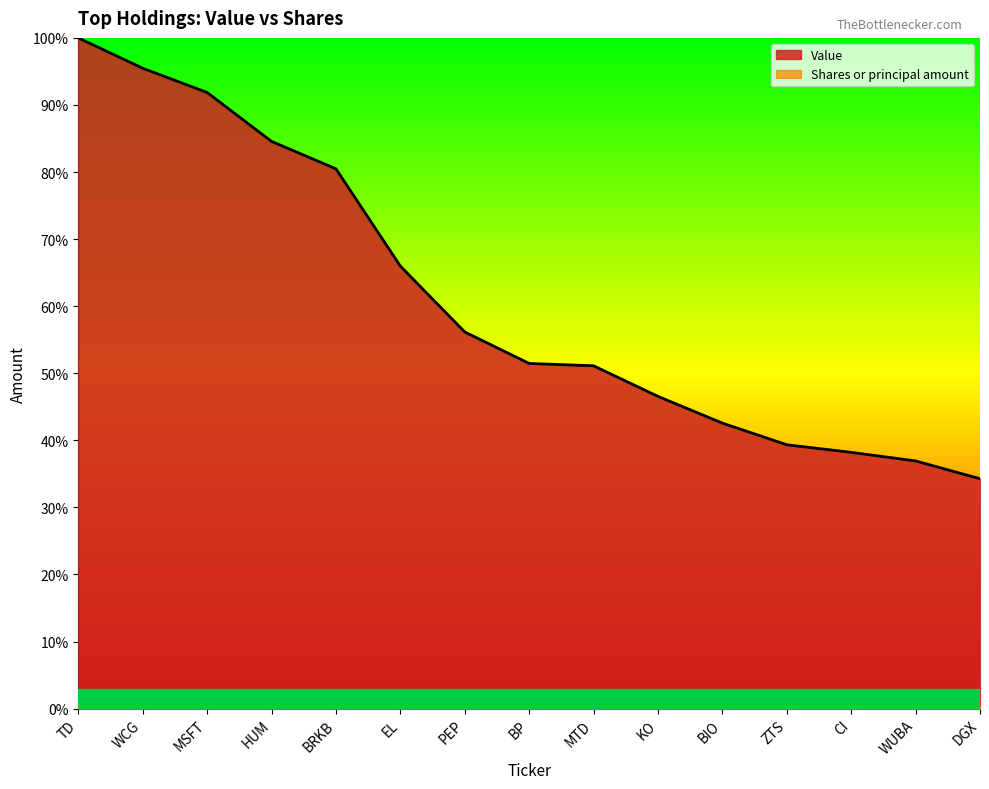

At which label does Shares or principal amount reach its minimum?

MTD